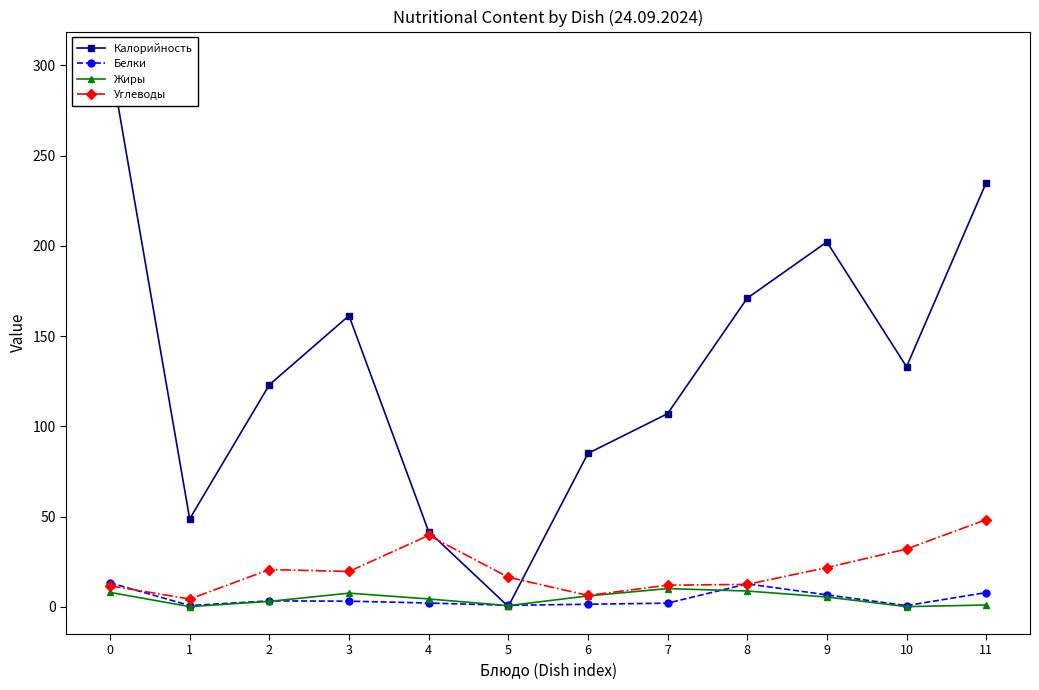

What is the total value across all series at 11?

292.2